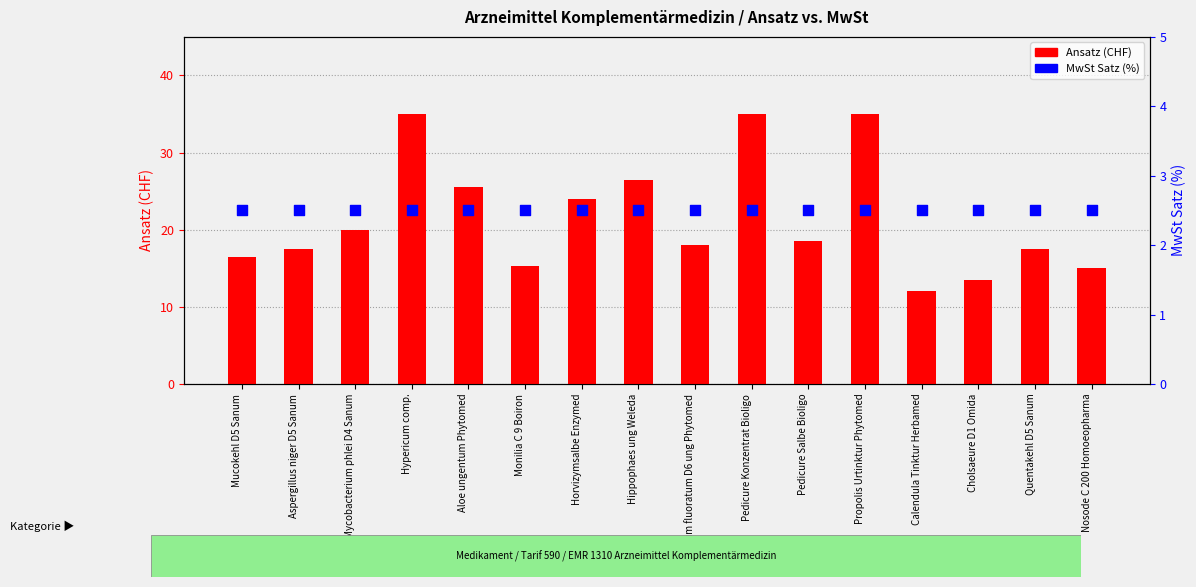

Is the value of Ansatz at Propolis Urtinktur Phytomed greater than the value of MwSt Satz (%) at Quentakehl D5 Sanum?

Yes